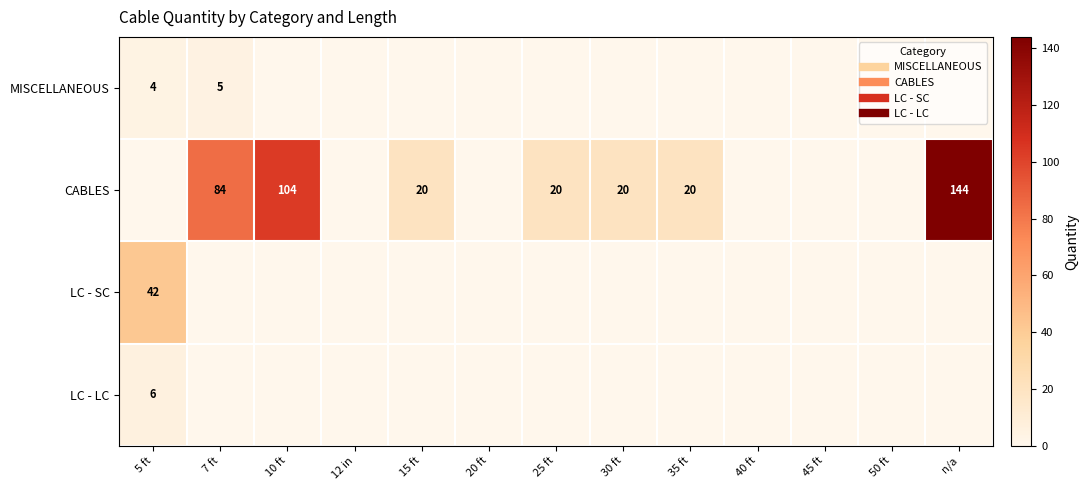

At which category is the sum across all series the highest?

n/a